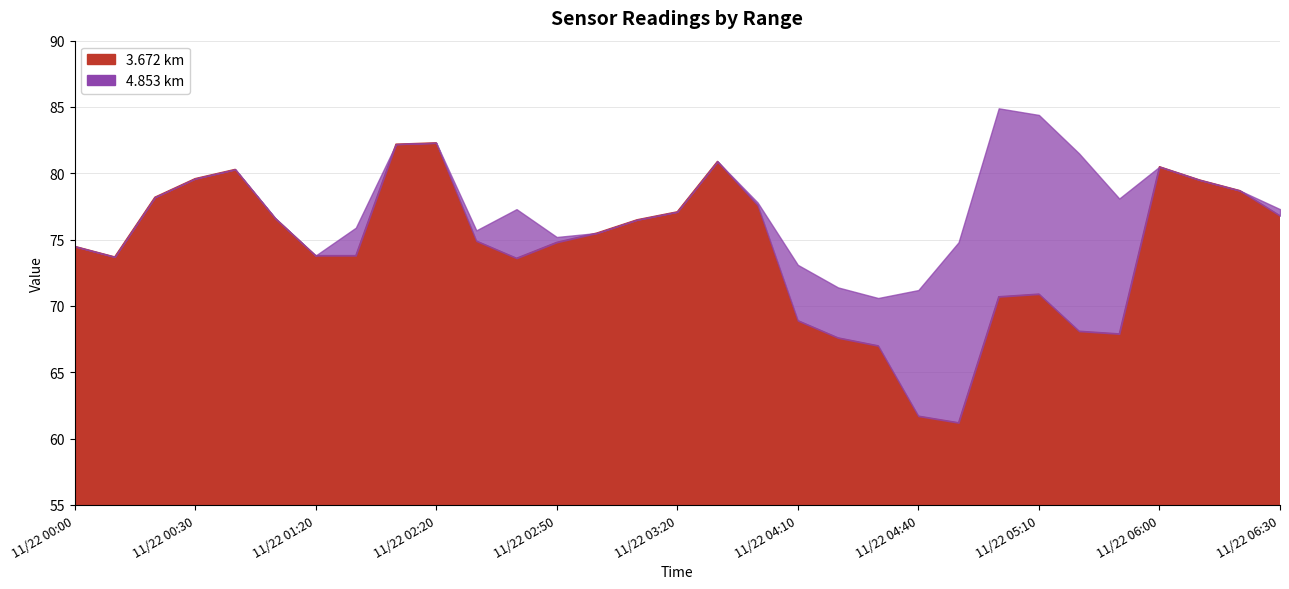

How many interior local valleys does the 3.819 series have?

5